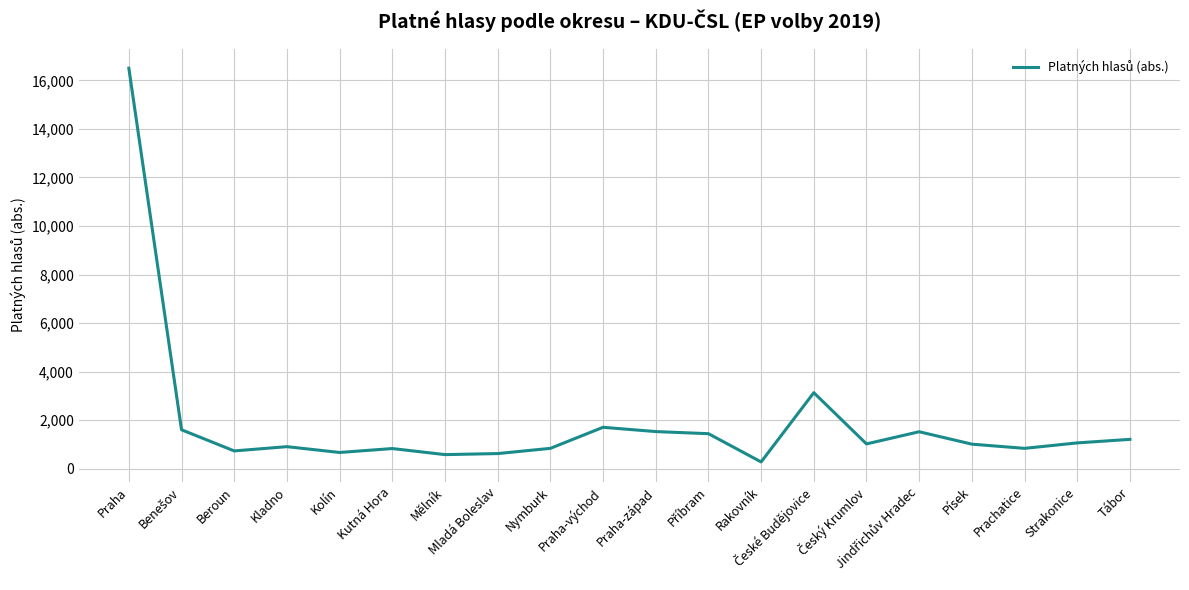

What is the change in value from Kolín to Písek?

+343